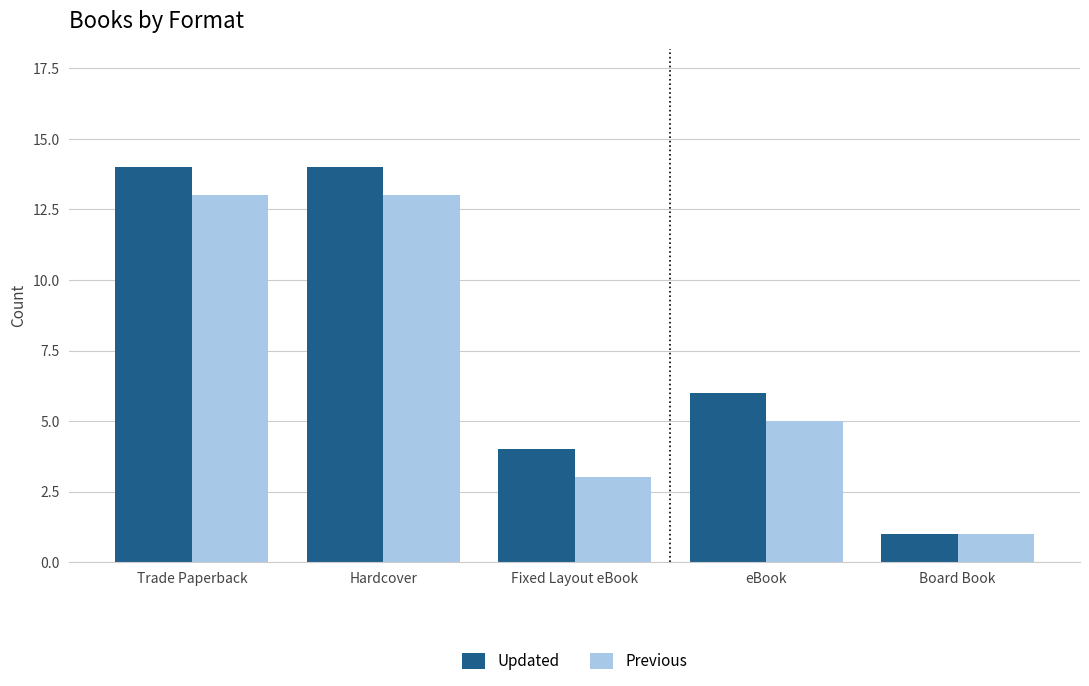

Is it true that Updated equals 9 at Trade Paperback?

False